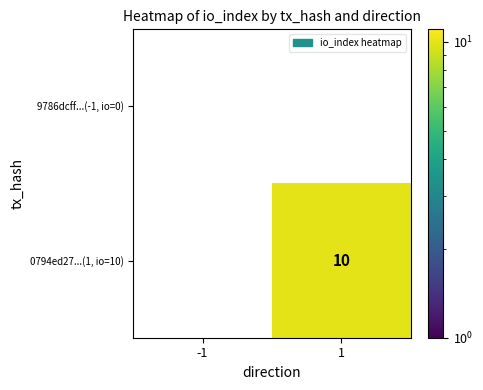

Between -1 and 1, which series saw the biggest shift?

0794ed27...(1, io=10)